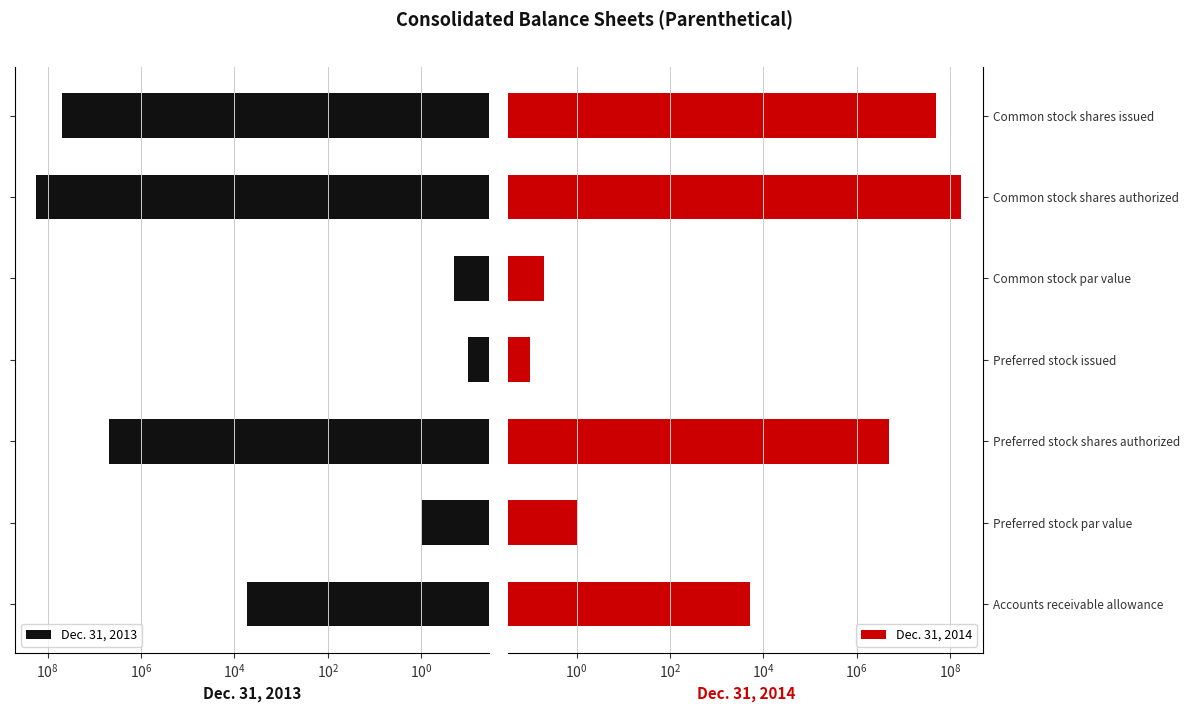

How many series are shown in this chart?

2